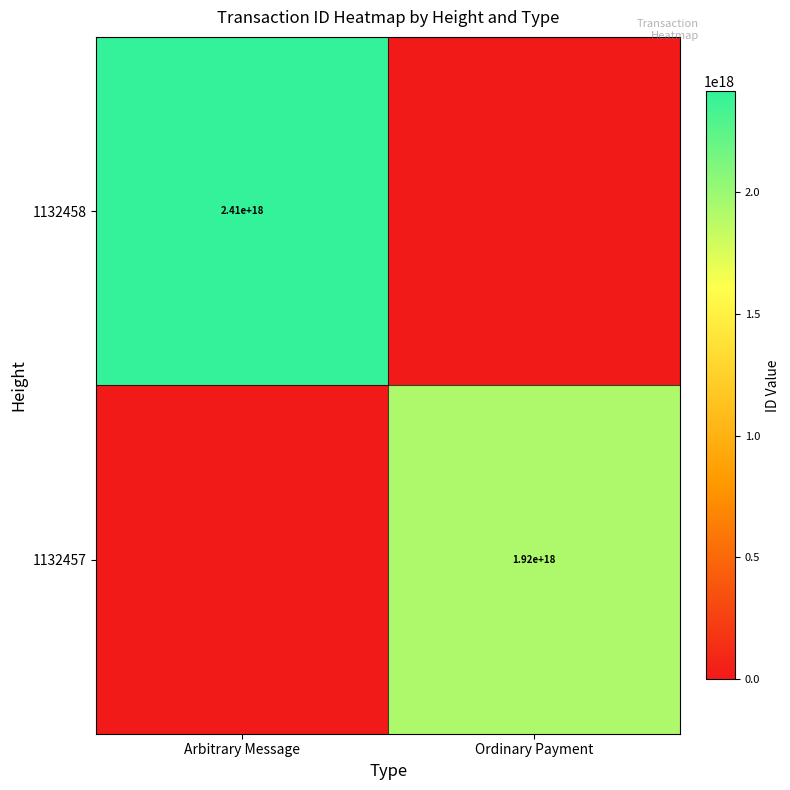

The 1132458 series shows 2410000000000000000 at Arbitrary Message. True or false?

True